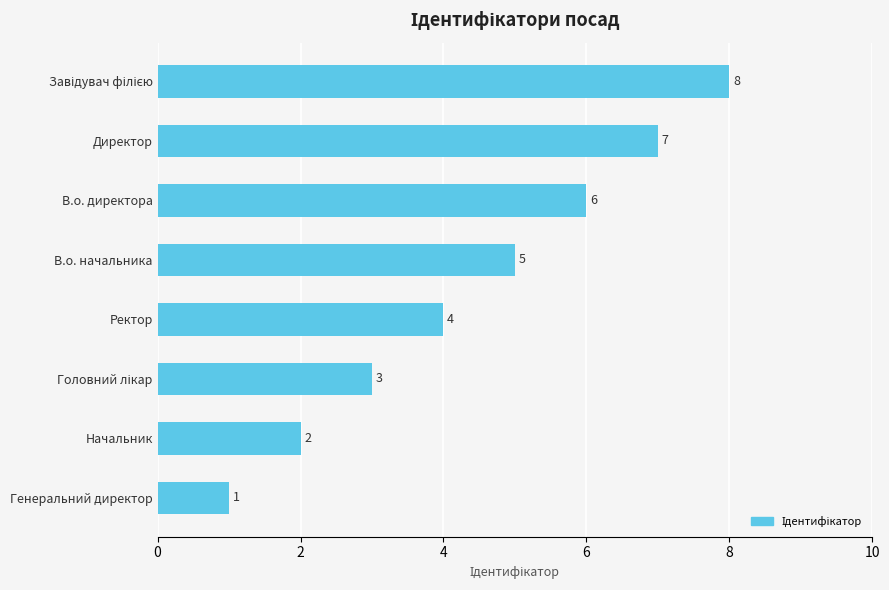

True or false: the data shows 1 at Начальник.

False